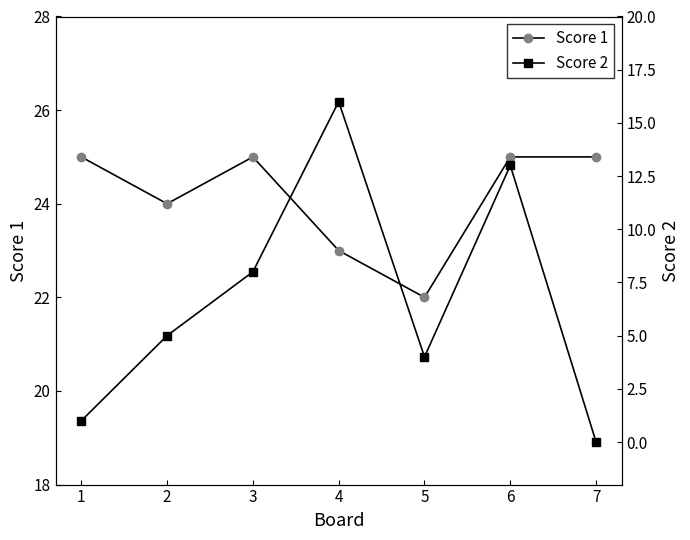

Is this an area chart (filled region under the line)?

No